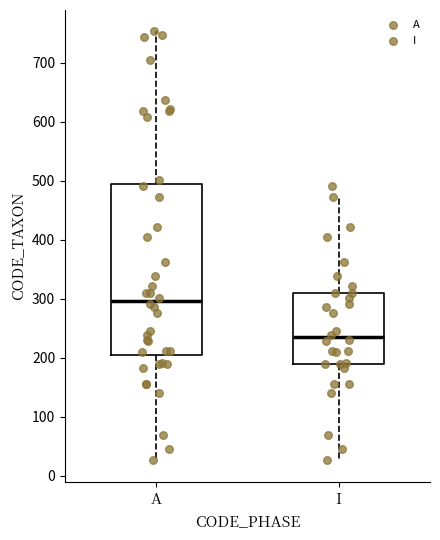

Reading left to right, transcribe this box plot: for each box, give where its median line is, the range the box spans, and where its two whiskers end, as read against the y-axis. The values are not printed on the chart, so give them approximately, as read against the axis.

A: median 300, box 200 to 490, whiskers 30 to 750
I: median 230, box 190 to 310, whiskers 30 to 470